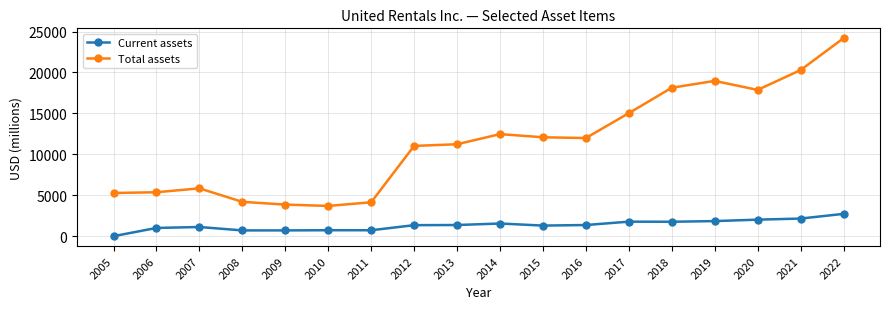

The value of Total assets at 2018 is 5397. True or false?

False